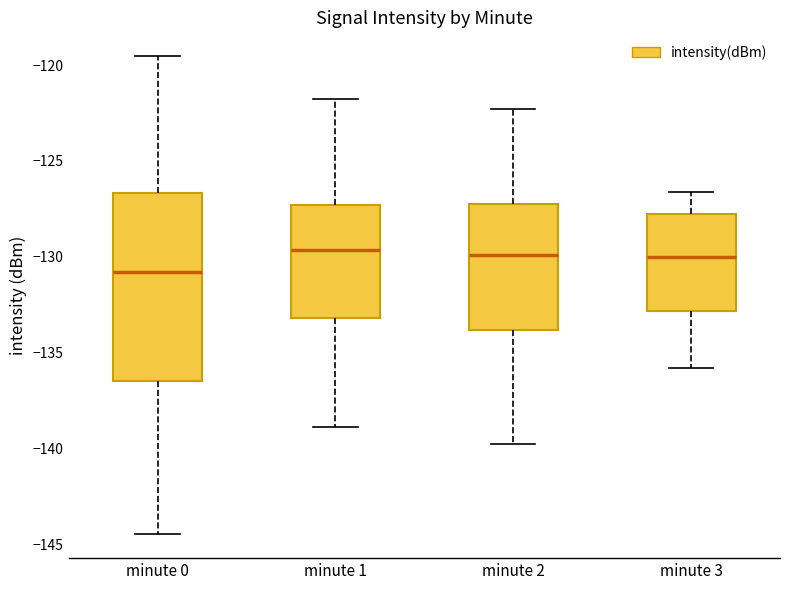

Where does the upper whisker of the box for minute 0 end on the y-axis? The values are not printed on the chart, so give them approximately, as read against the axis.

-119.5